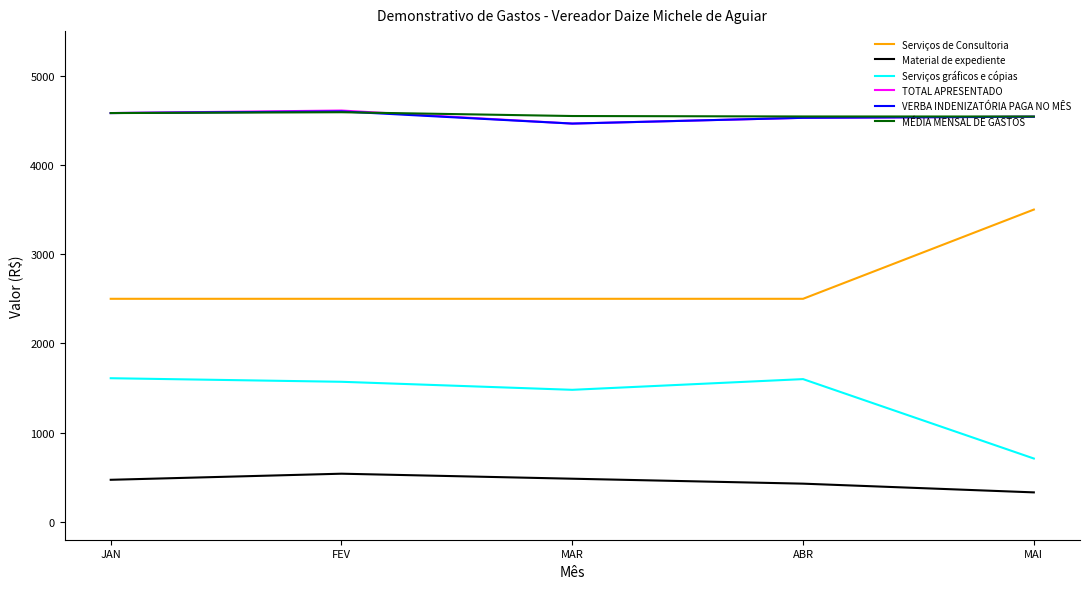

The TOTAL APRESENTADO series shows 4581.6 at JAN. True or false?

True